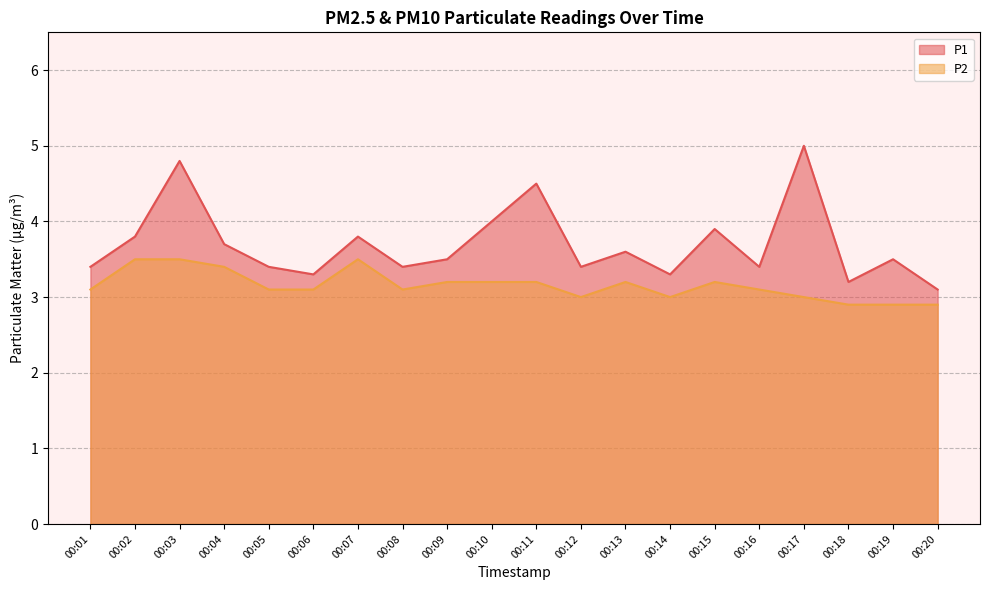

Reading left to right, extract all data points from this chart.

P1: 3.4	3.8	4.8	3.7	3.4	3.3	3.8	3.4	3.5	4.0	4.5	3.4	3.6	3.3	3.9	3.4	5.0	3.2	3.5	3.1
P2: 3.1	3.5	3.5	3.4	3.1	3.1	3.5	3.1	3.2	3.2	3.2	3.0	3.2	3.0	3.2	3.1	3.0	2.9	2.9	2.9